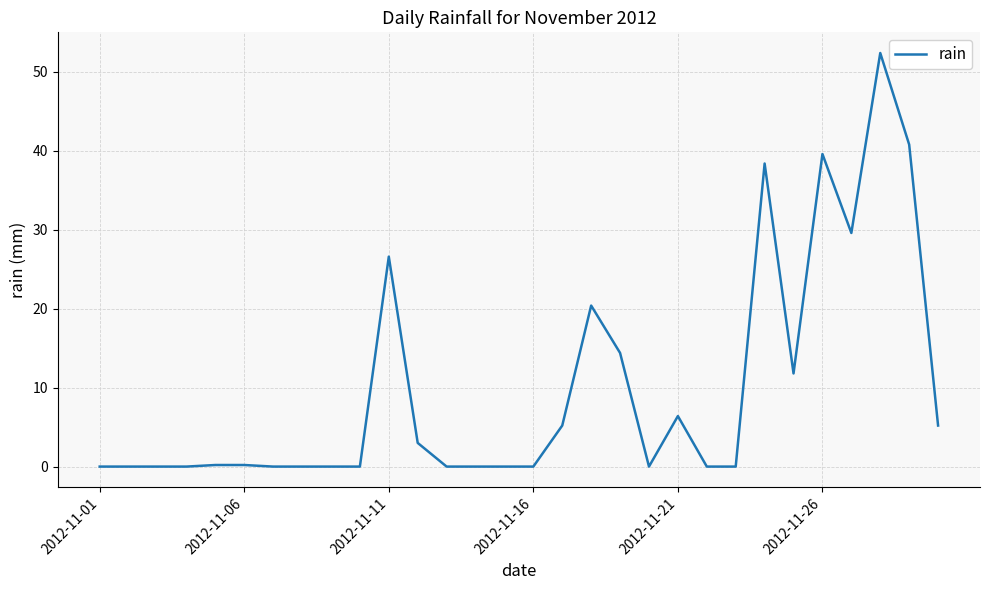

Count the number of categories in the chart.

30